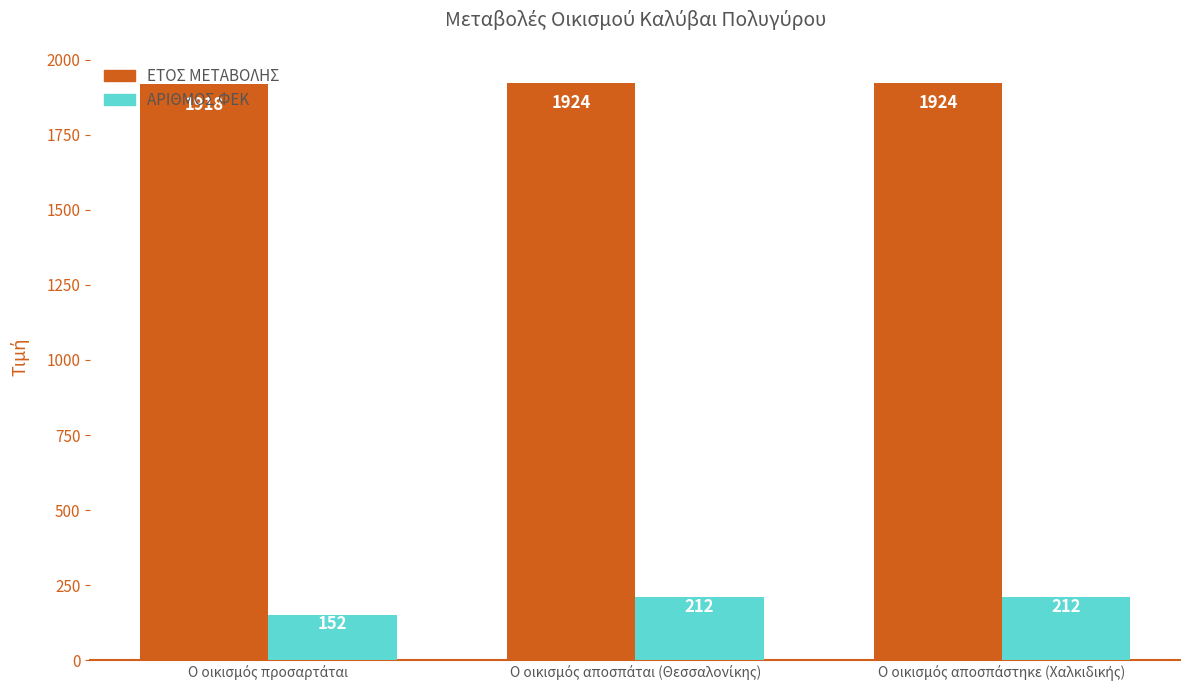

Rank the series by their average value, from highest to lowest.

ΕΤΟΣ ΜΕΤΑΒΟΛΗΣ, ΑΡΙΘΜΟΣ ΦΕΚ